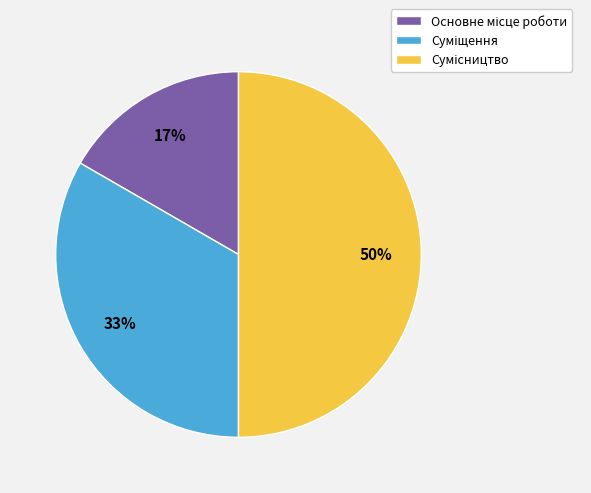

To the nearest percent, what is the difference between the largest and smallest slice percentages?

33%